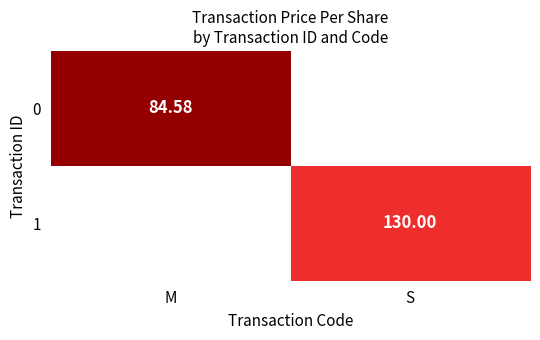

What is the greatest value displayed?

130.0